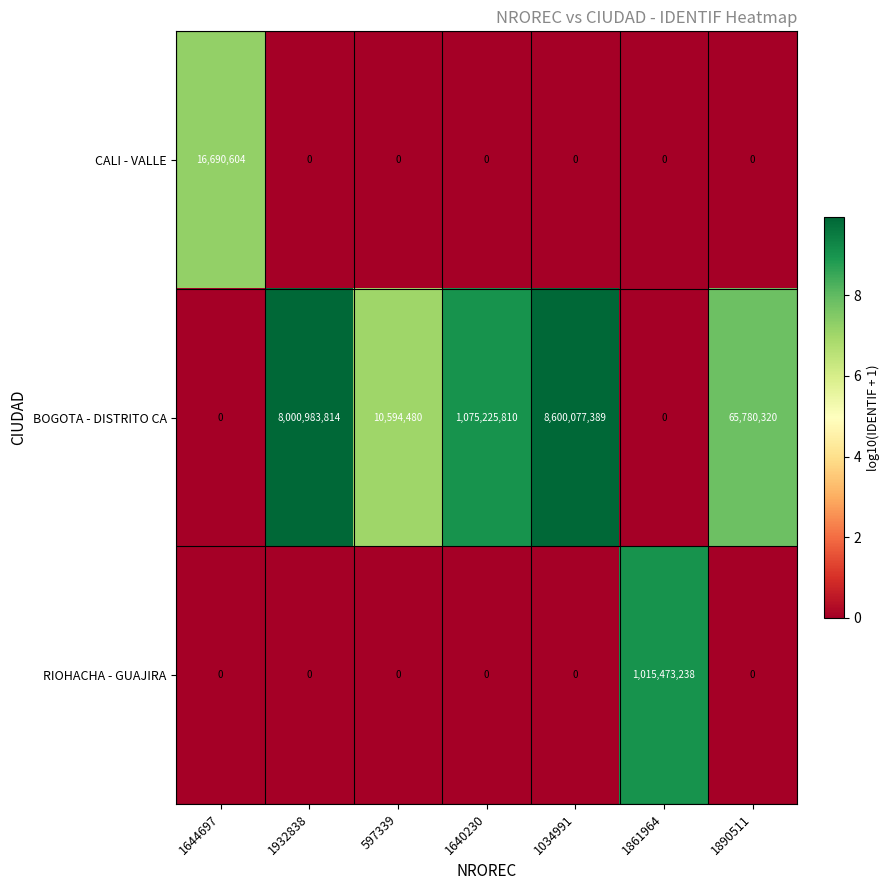

Reading left to right, transcribe all the data shown in this chart.

CALI - VALLE: 16690604	0	0	0	0	0	0
BOGOTA - DISTRITO CA: 0	8000983814	10594480	1075225810	8600077389	0	65780320
RIOHACHA - GUAJIRA: 0	0	0	0	0	1015473238	0